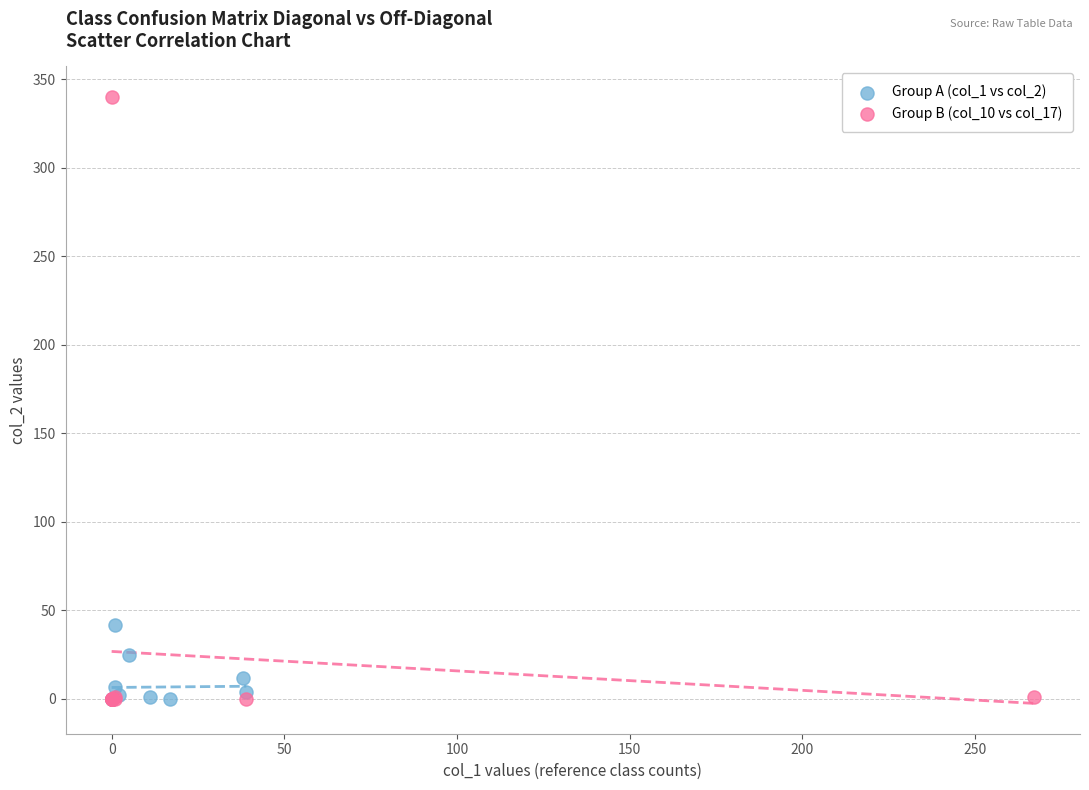

Which series has the largest Y range (max minus min)?

Group B (col_10 vs col_17)